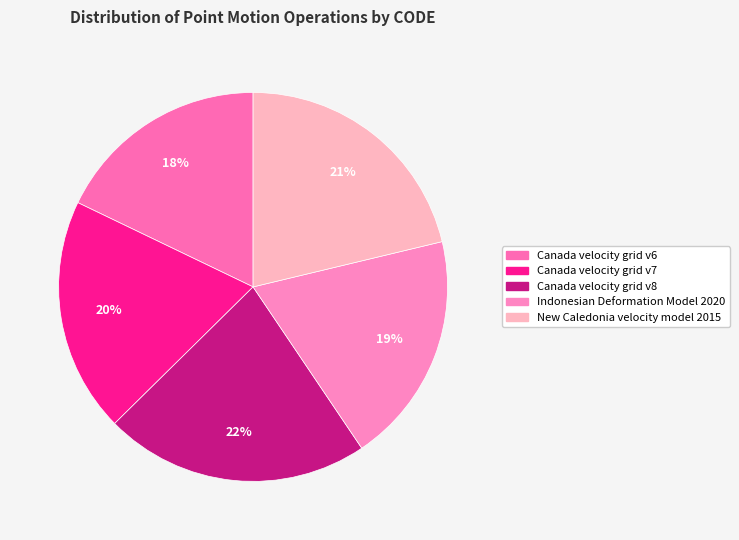

To the nearest percent, what is the combined percentage of Canada velocity grid v6 and Canada velocity grid v7?

37%